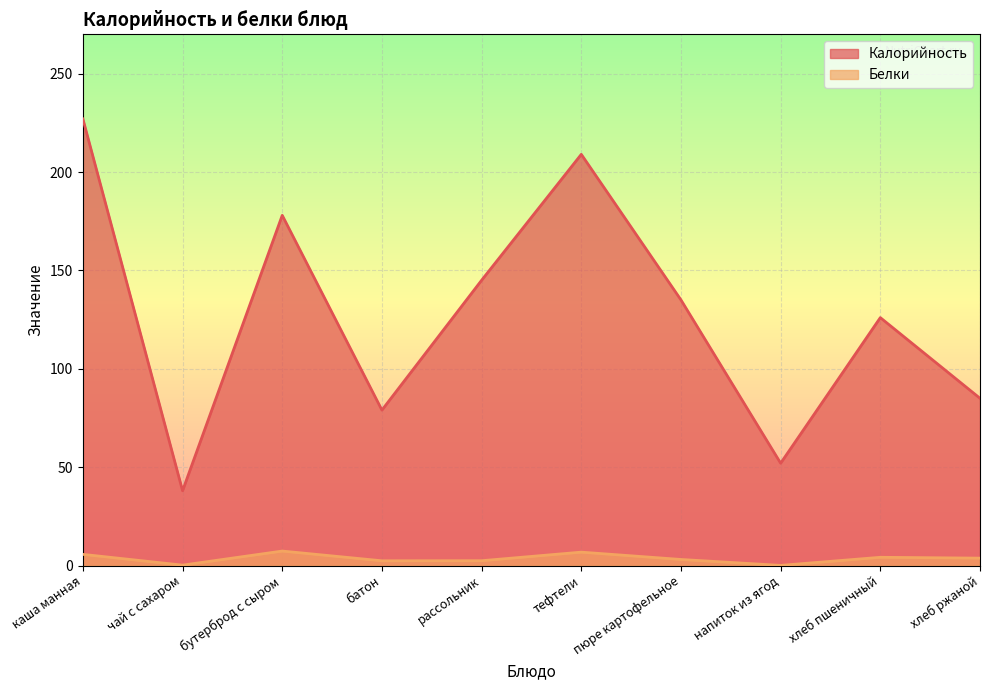

Where is Белки nearest to the value 3?

пюре картофельное